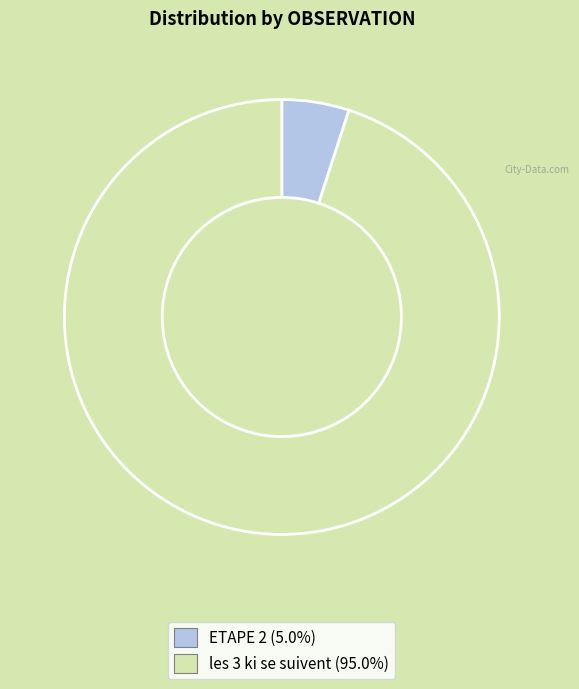

Count the number of slices in the pie.

2